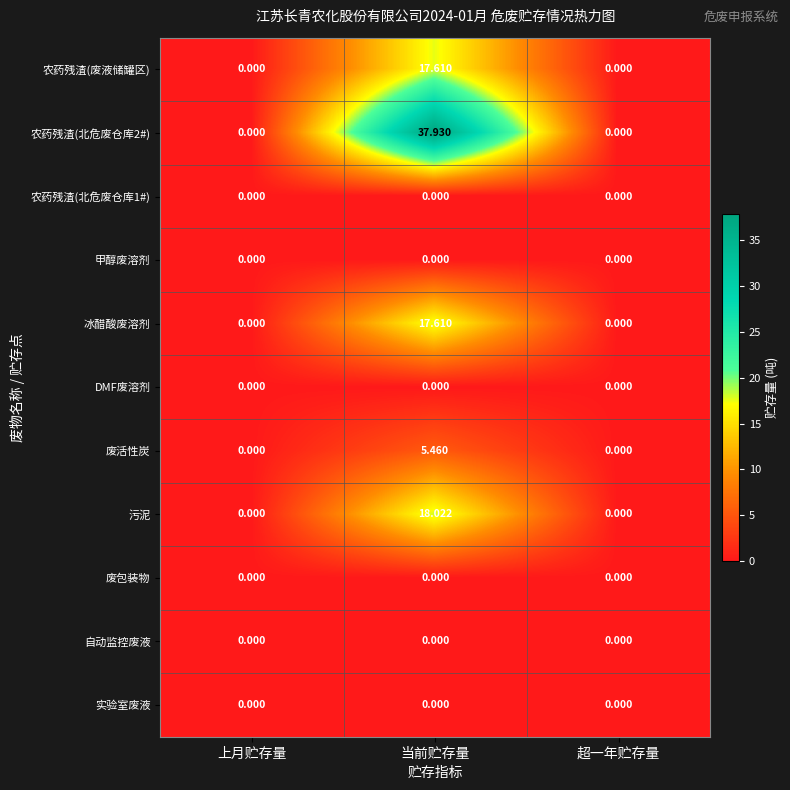

At which category is the sum across all series the highest?

当前贮存量